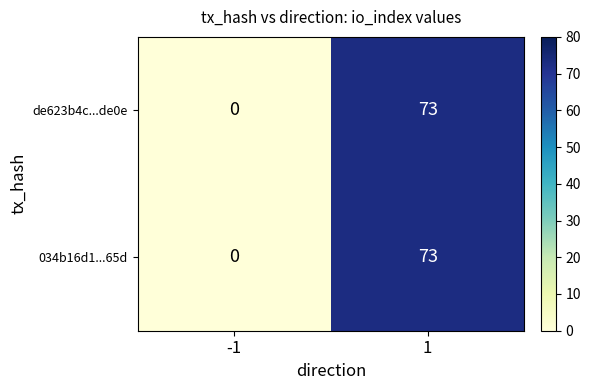

How many values in de623b4c...de0e are above zero?

1